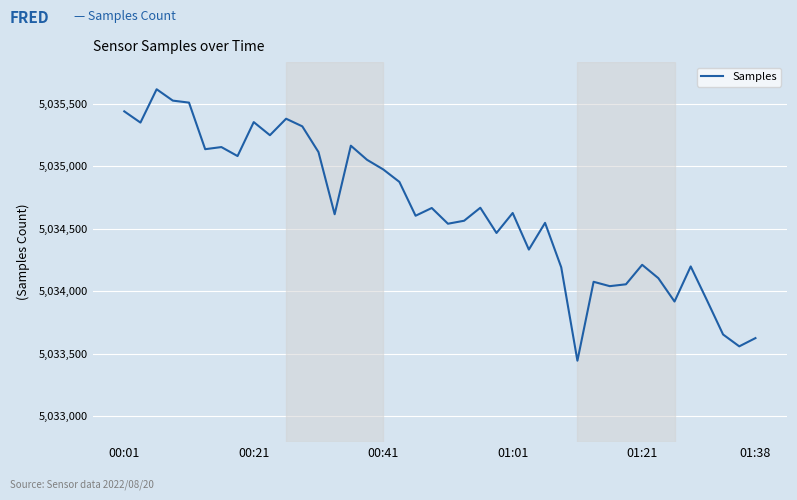

How many values are below 5034626?

20